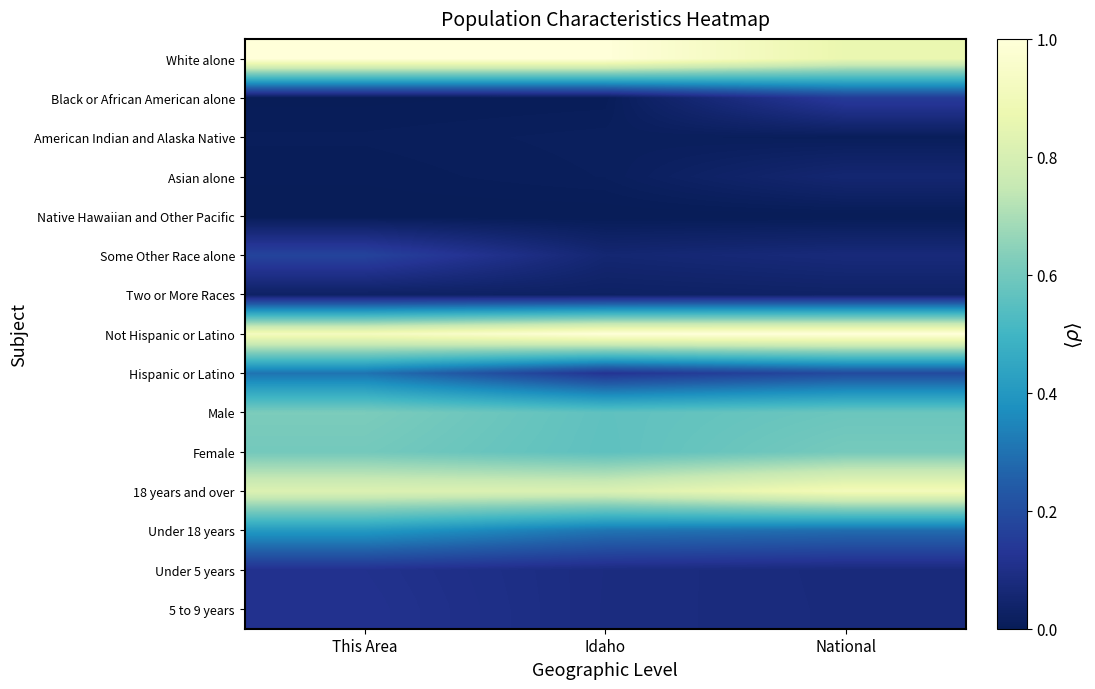

Rank the series by their maximum value, from highest to lowest.

White alone, Not Hispanic or Latino, 18 years and over, Male, Female, Under 18 years, Hispanic or Latino, Some Other Race alone, Black or African American alone, 5 to 9 years, Under 5 years, Asian alone, Two or More Races, American Indian and Alaska Native, Native Hawaiian and Other Pacific